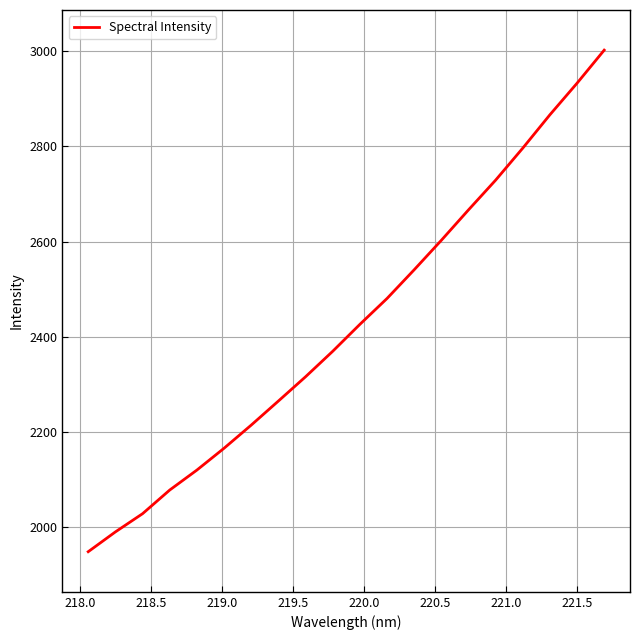

What is the smallest value displayed?

1949.2